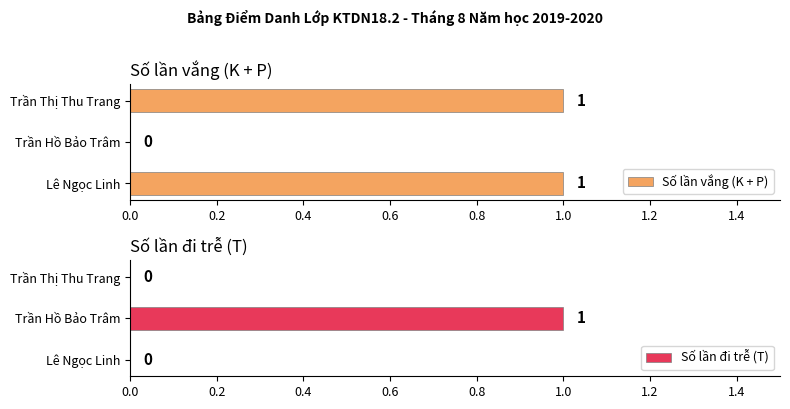

Which series has the largest total across all categories?

Số lần vắng (K + P)